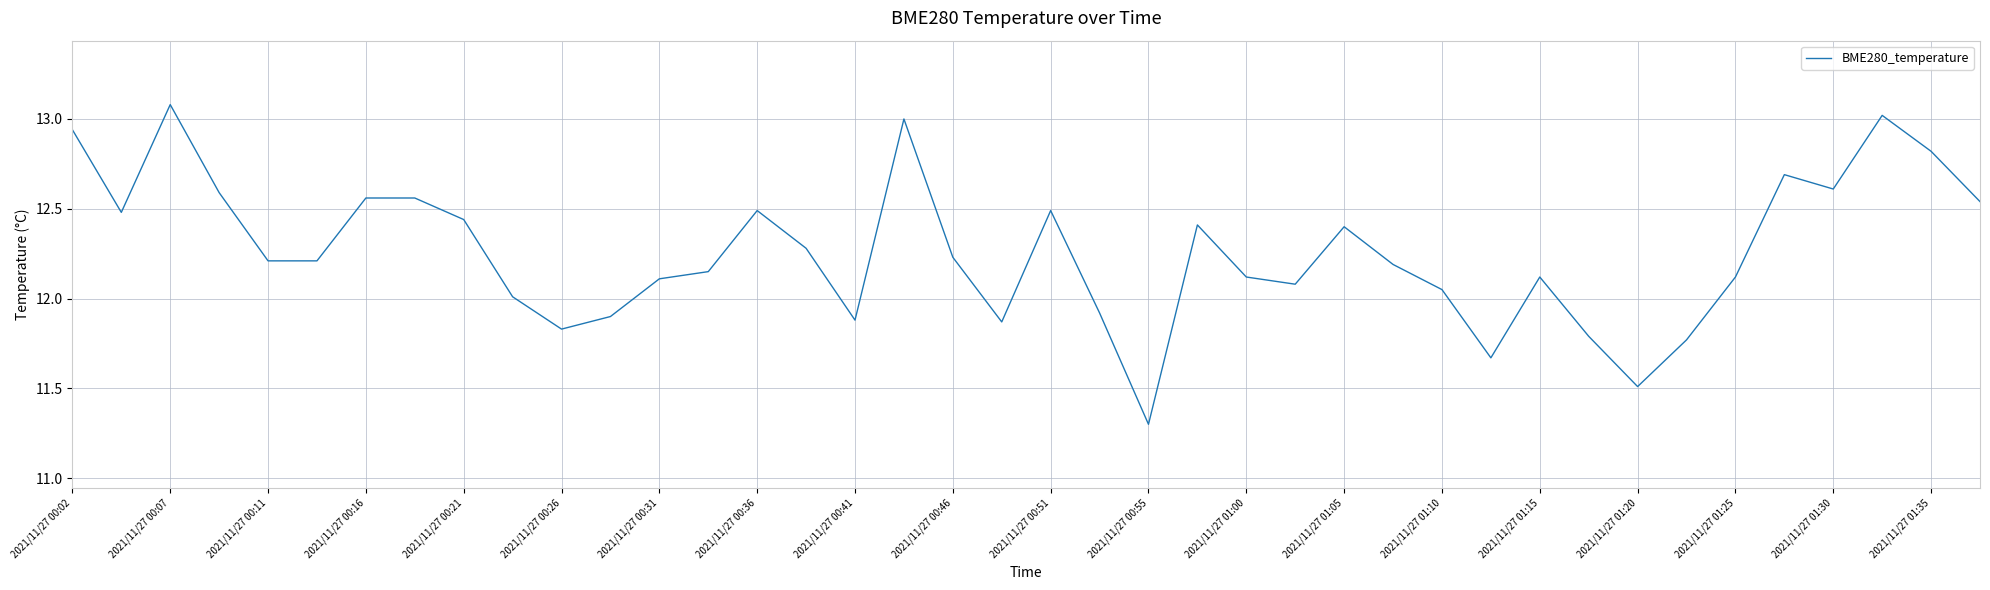

What is the difference between the maximum and minimum values?

1.8